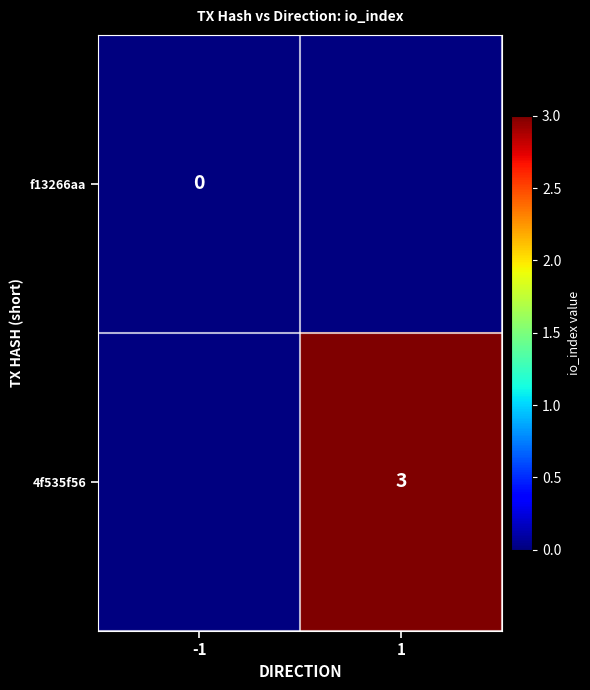

True or false: 4f535f56 has a value of 3 at 1.

True